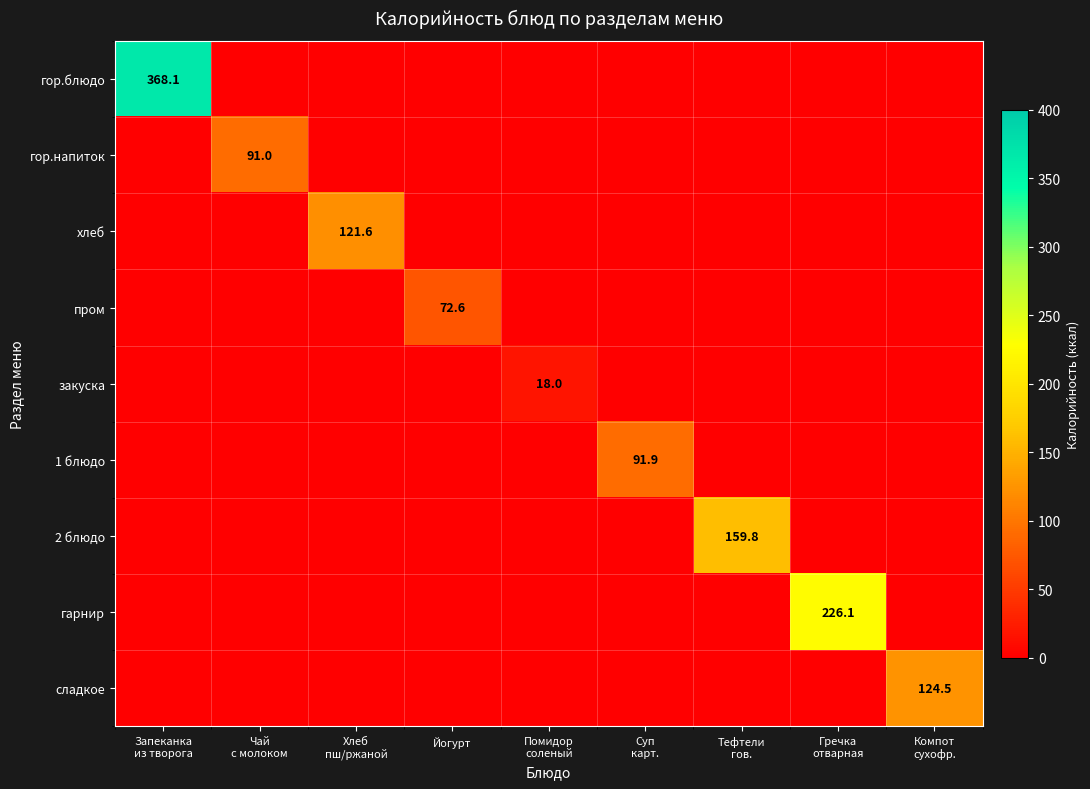

What is the total value across all series at Запеканка
из творога?

368.1